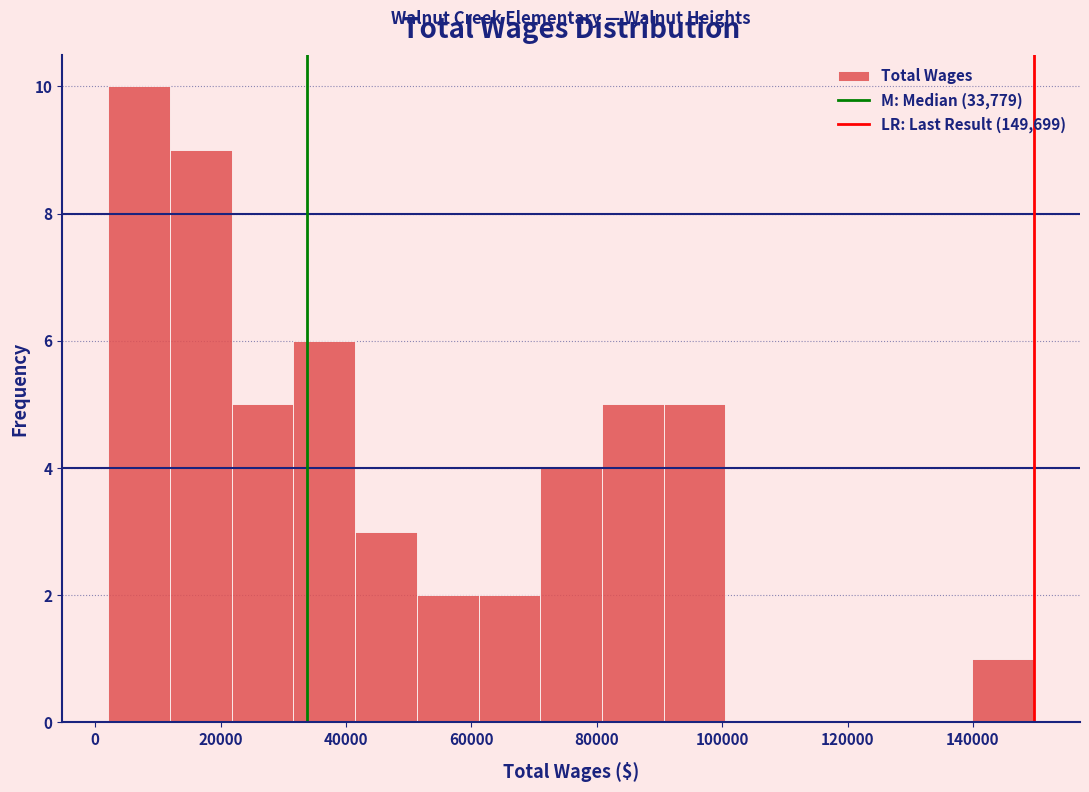

What is the height of the bar covering 12000 to 22000 on the x-axis? Neither the bar edges nor the heights are printed on the chart, so give them approximately, as read against the axes.

9